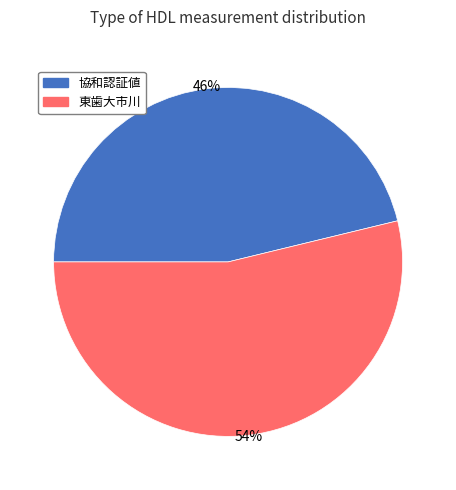

Is the sum of 東歯大市川 and 協和認証値 greater than half?

Yes